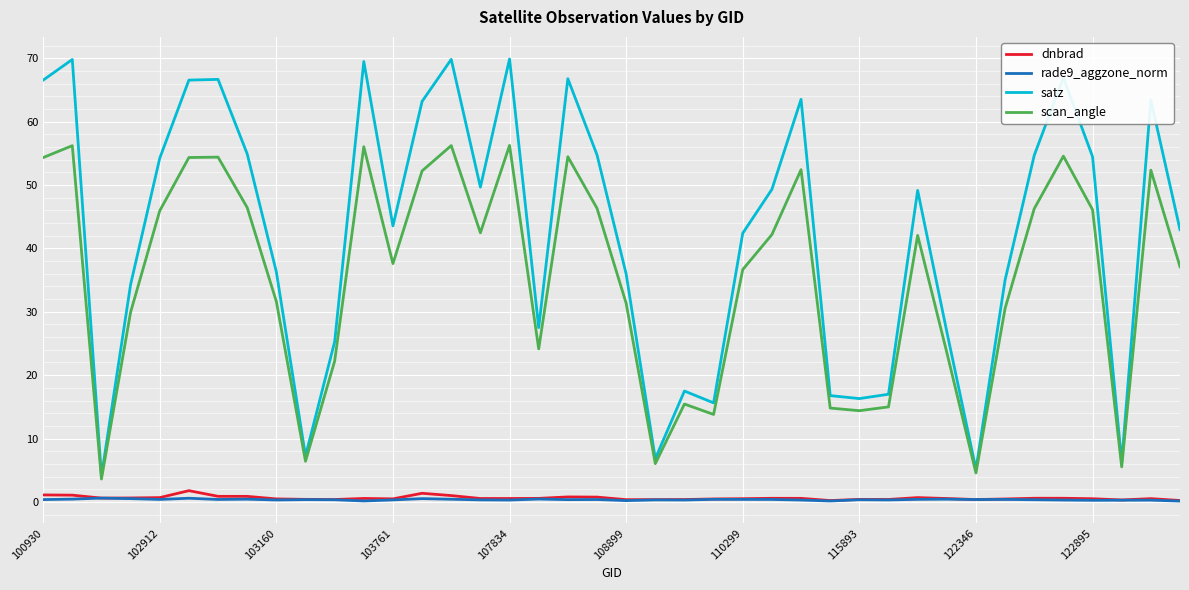

At how many categories does at least one series exceed 40?

23